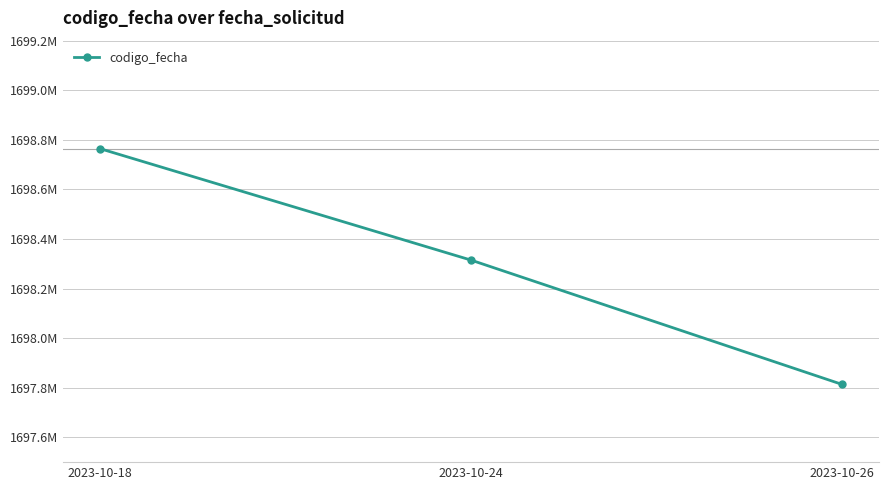

The value at 2023-10-18 is 1698764056. True or false?

True